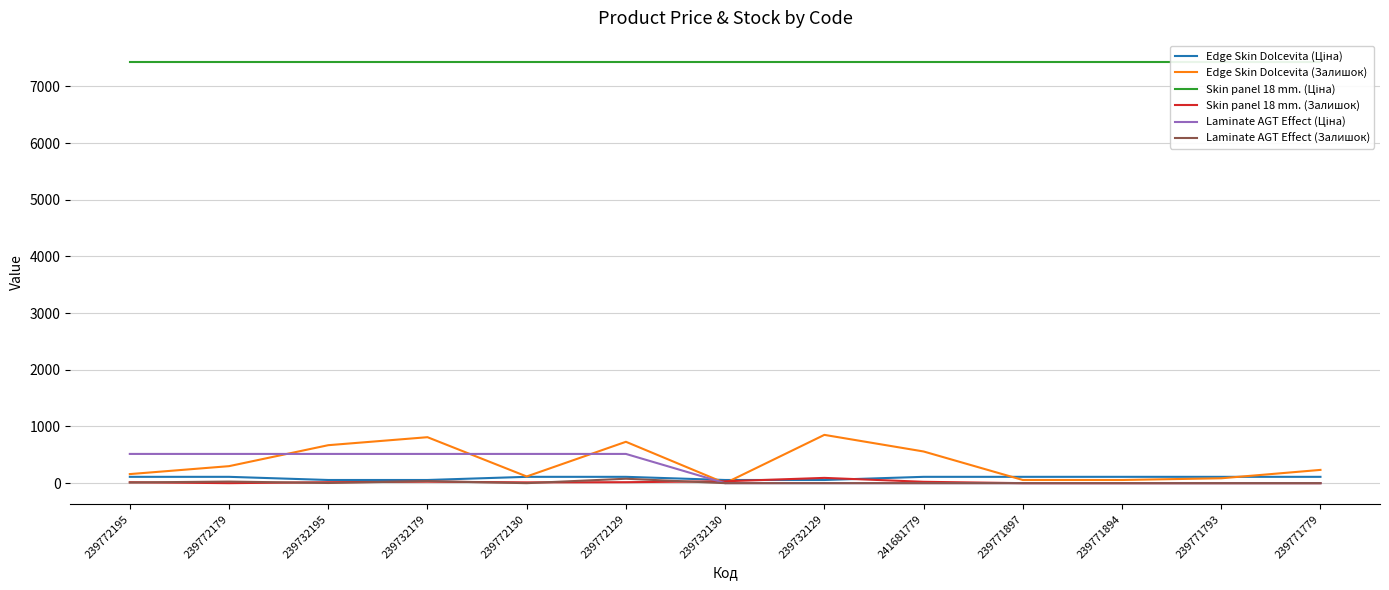

At how many categories does at least one series exceed 1780?

13